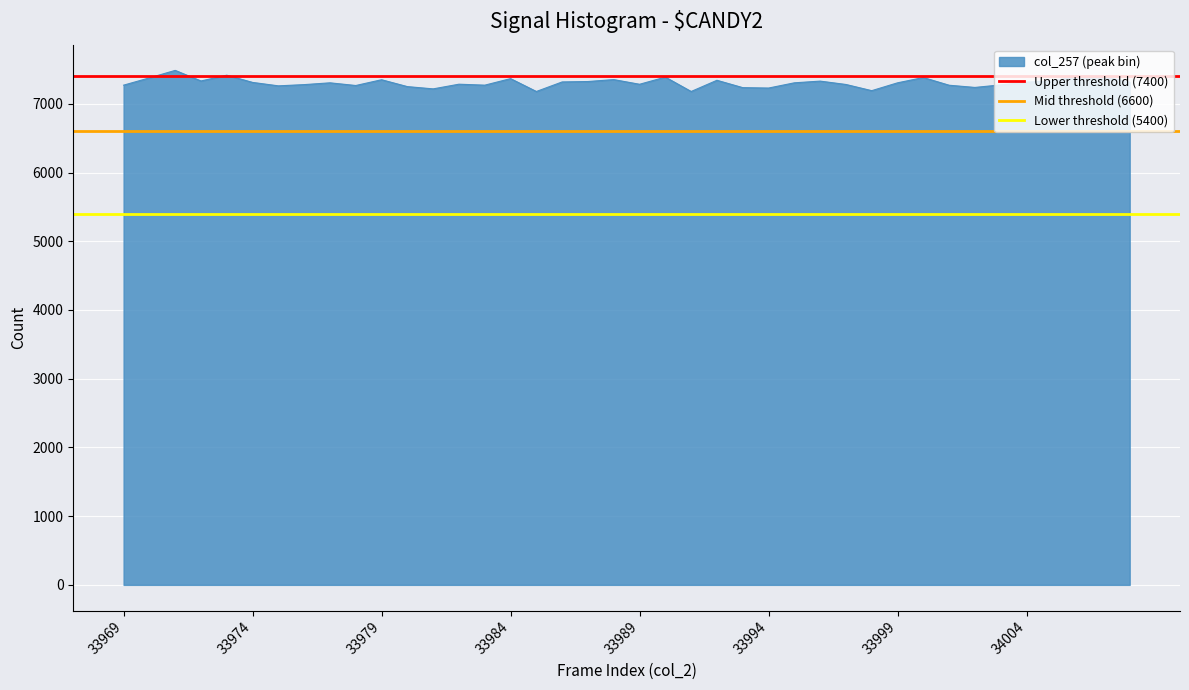

What is the minimum value for col_257 (peak bin)?

7179